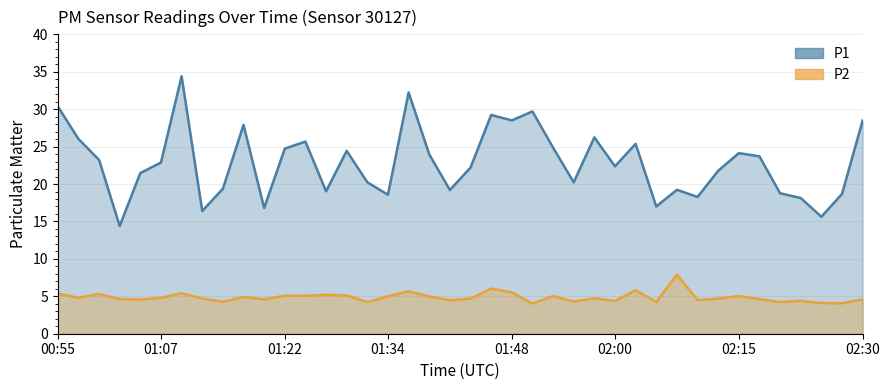

Count the number of data series in this chart.

2